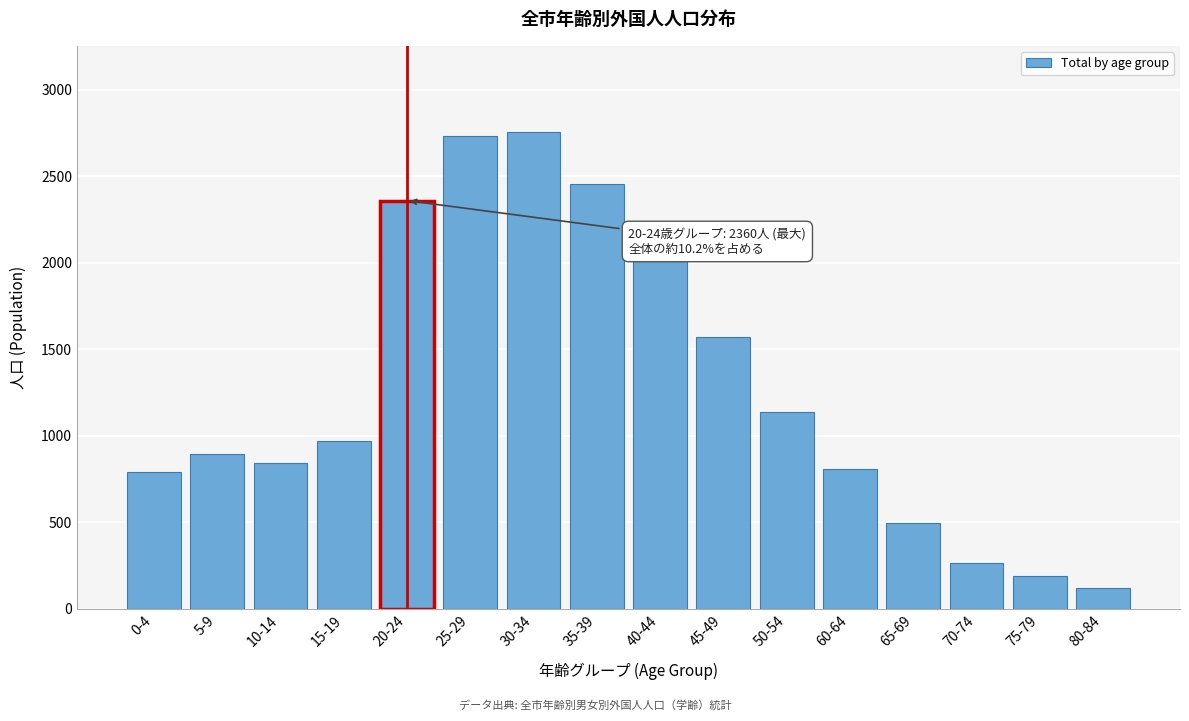

Reading left to right, transcribe all the data shown in this chart.

790	894	845	969	2360	2734	2758	2458	2037	1572	1139	808	496	265	188	118